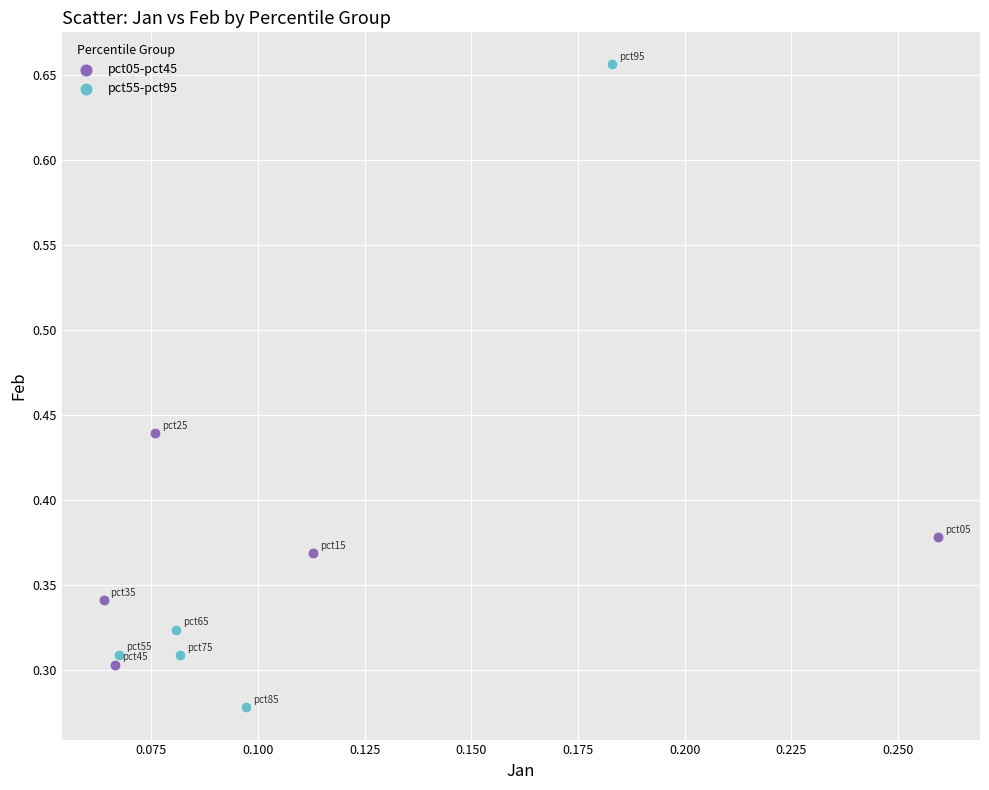

Which series contains the highest Y value?

pct55-pct95